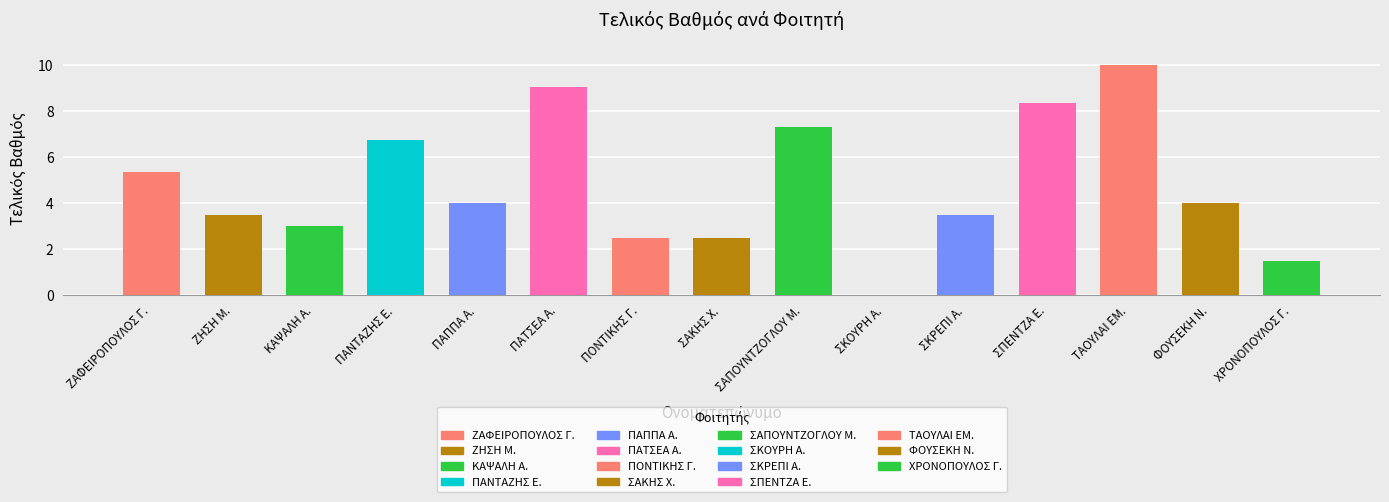

Does the chart contain any negative values?

No